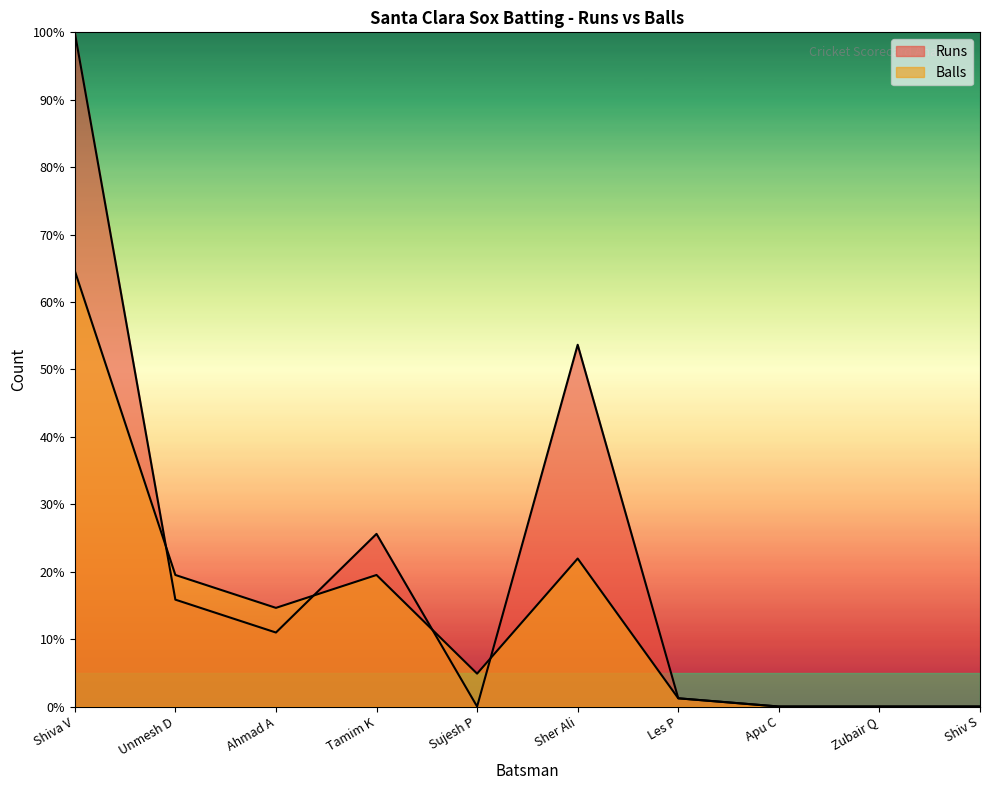

Which series has the largest range (max minus min)?

Runs